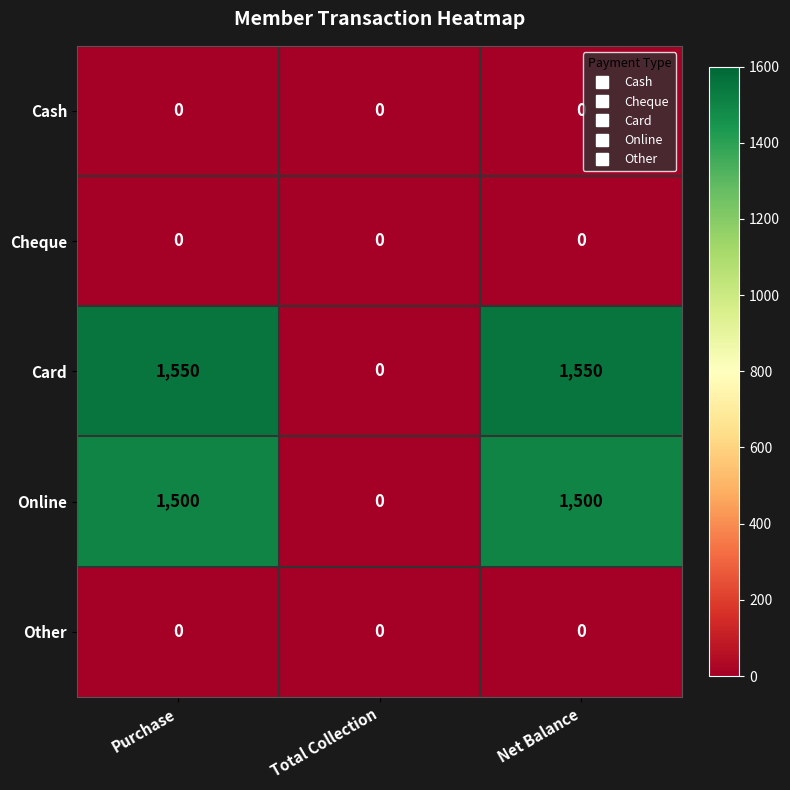

Reading left to right, extract all data points from this chart.

Cash: 0	0	0
Cheque: 0	0	0
Card: 1550	0	1550
Online: 1500	0	1500
Other: 0	0	0